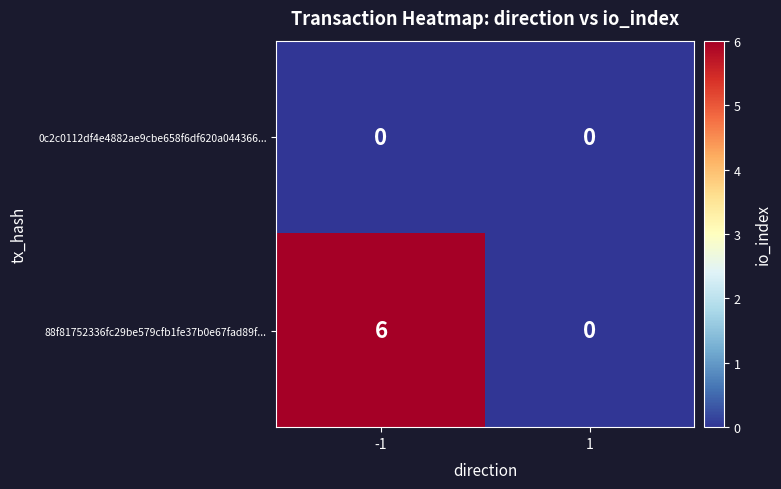

Reading right to left, list all the values displayed in this chart.

0c2c0112df4e4882ae9cbe658f6df620a044366...: 0	0
88f81752336fc29be579cfb1fe37b0e67fad89f...: 0	6